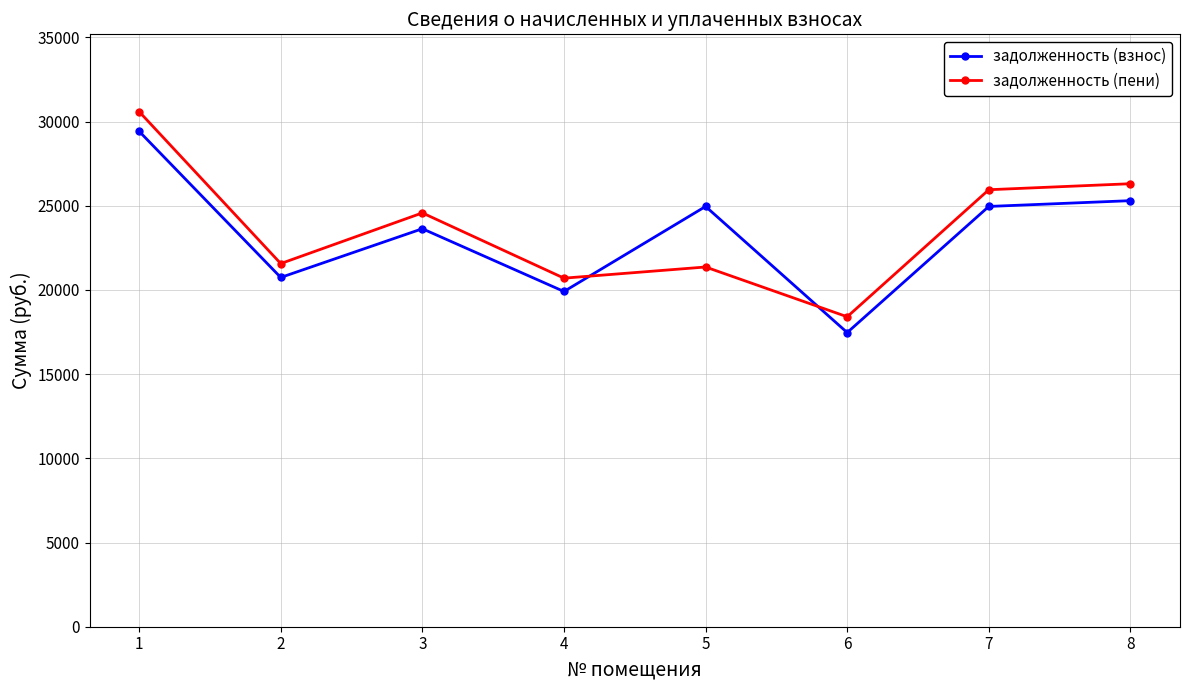

At which label does задолженность (пени) reach its minimum?

6